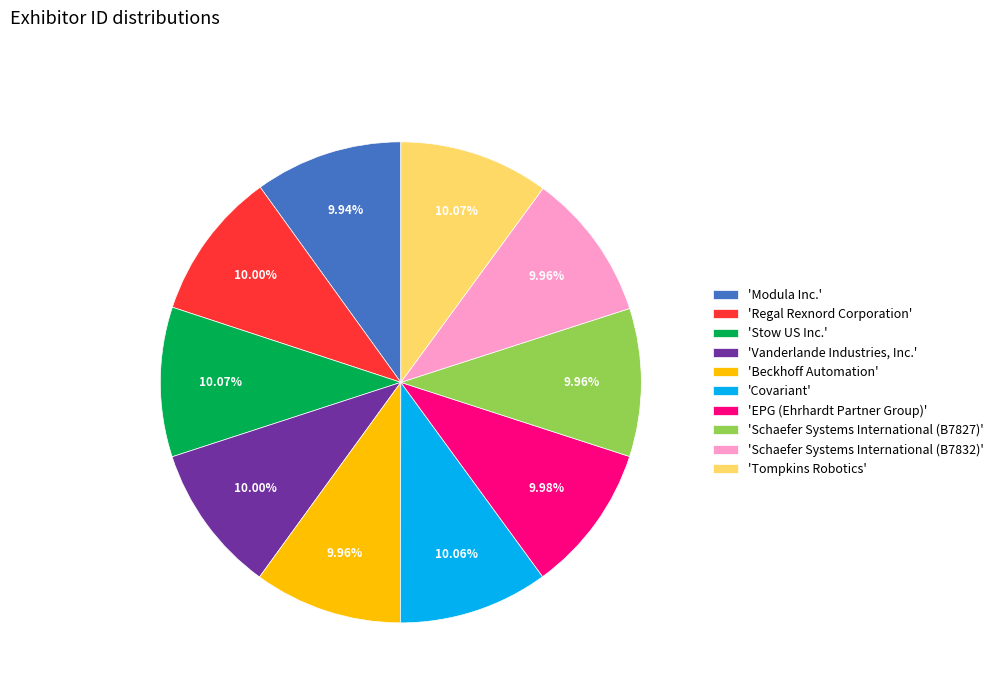

Count the number of slices in the pie.

10